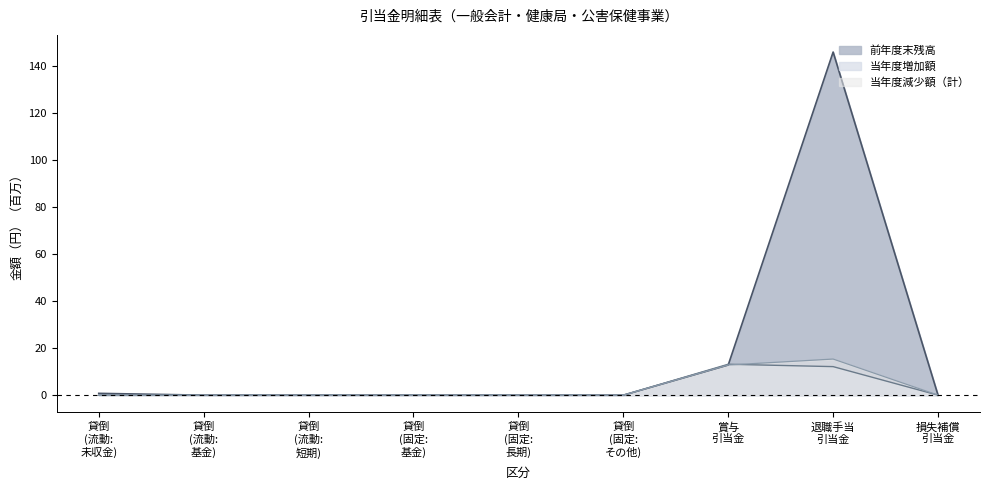

True or false: 前年度末残高 and 当年度減少額（計） cross at least once.

False